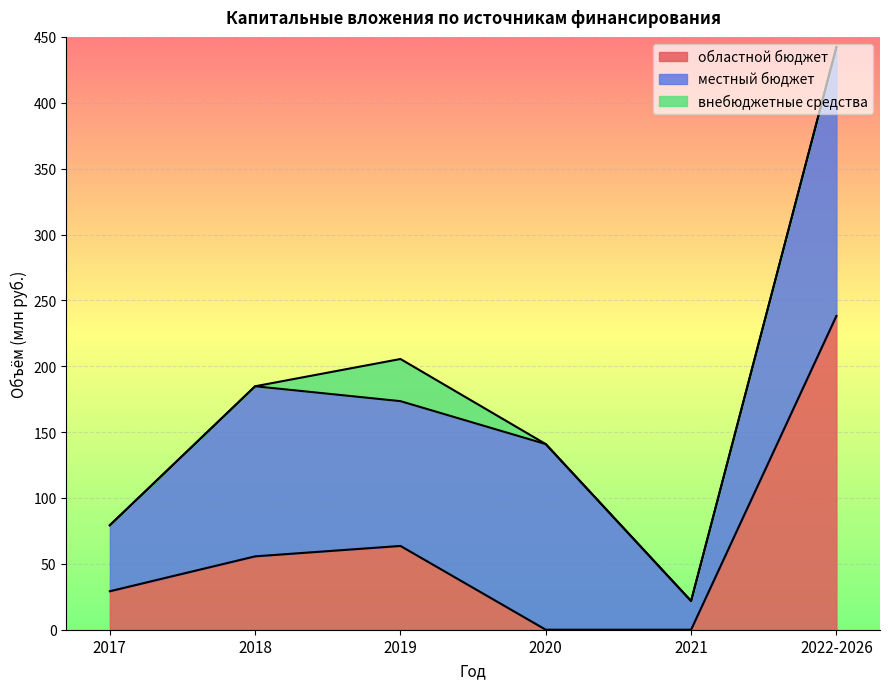

True or false: областной бюджет and местный бюджет cross at least once.

True